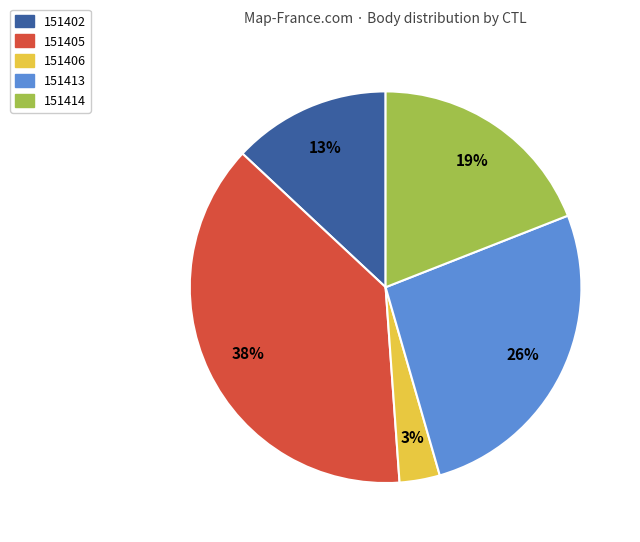

To the nearest percent, what is the average slice percentage?

20%